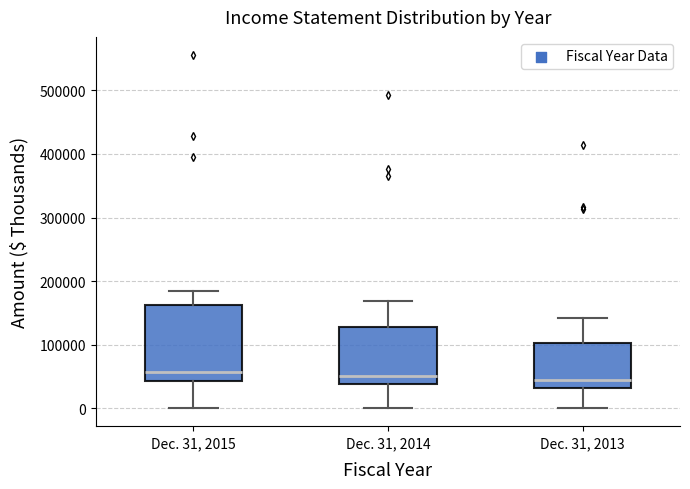

Where does the median line of the box for Dec. 31, 2015 sit on the y-axis? The values are not printed on the chart, so give them approximately, as read against the axis.

60000